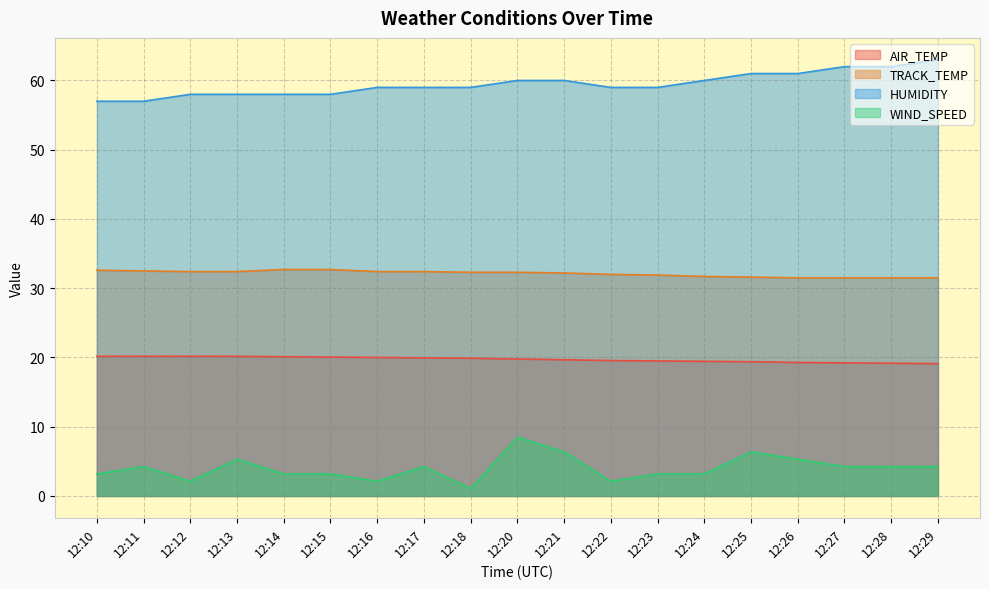

What is the difference between the maximum and minimum values in the WIND_SPEED series?

7.4